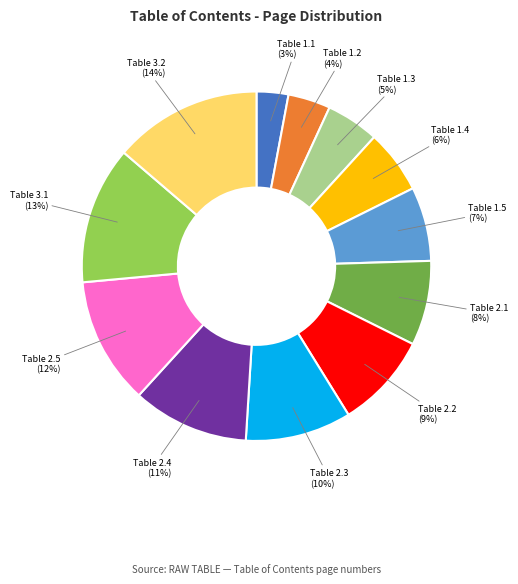

Is there a majority slice in this chart?

No